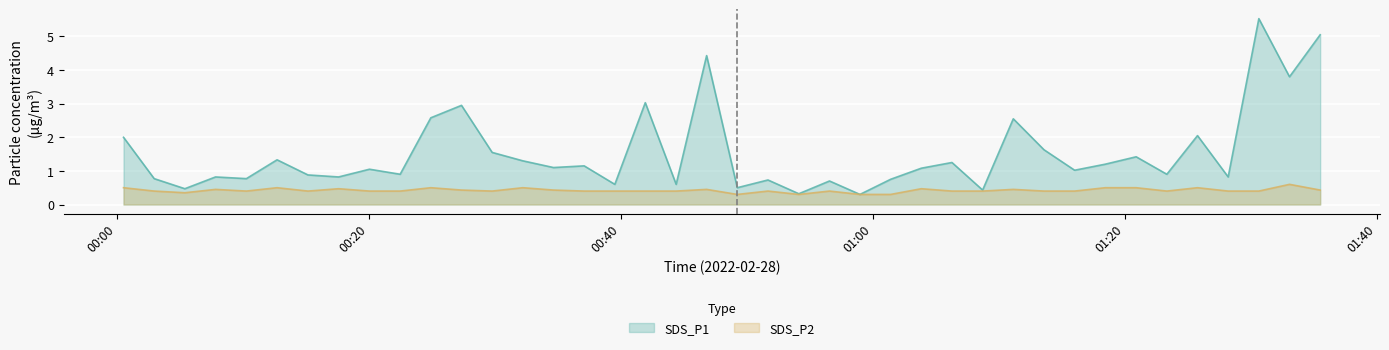

What is the smallest value displayed?

0.3